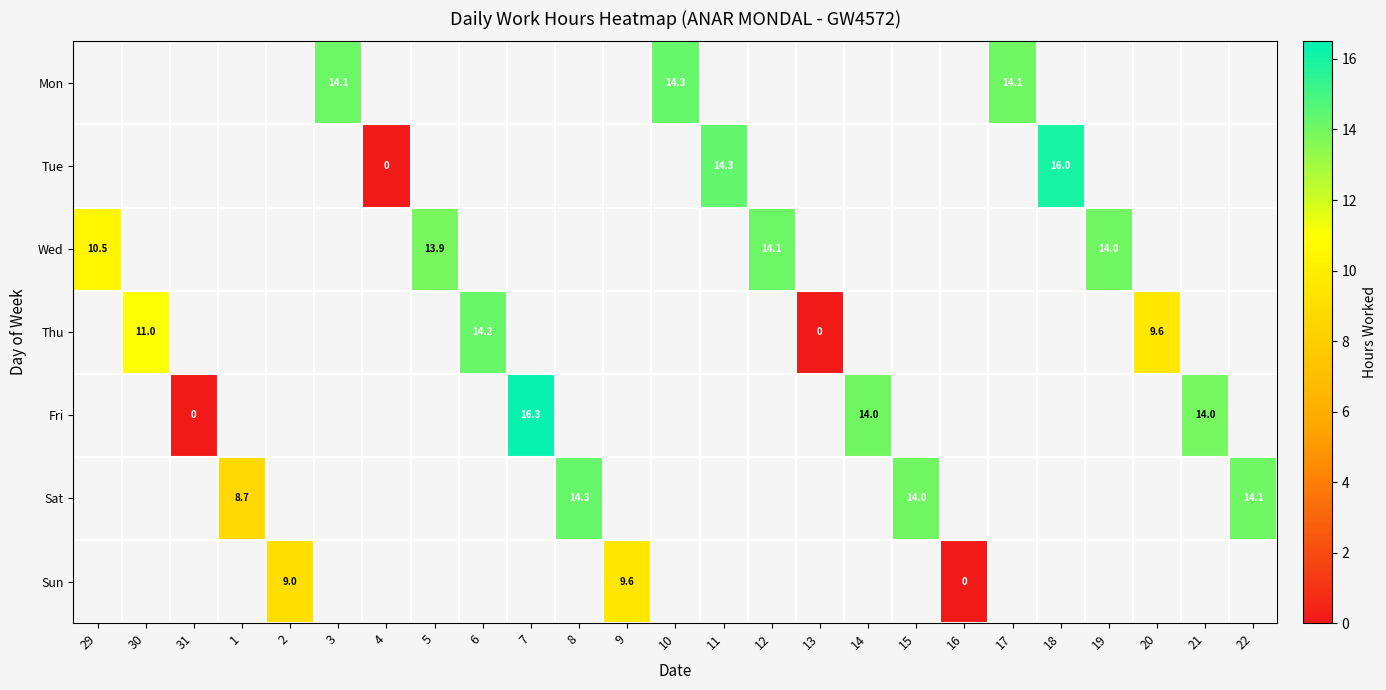

Which has a higher value, 6 or 11?

11